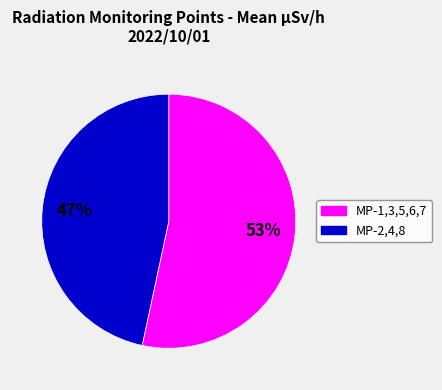

How many slices are in this pie chart?

2